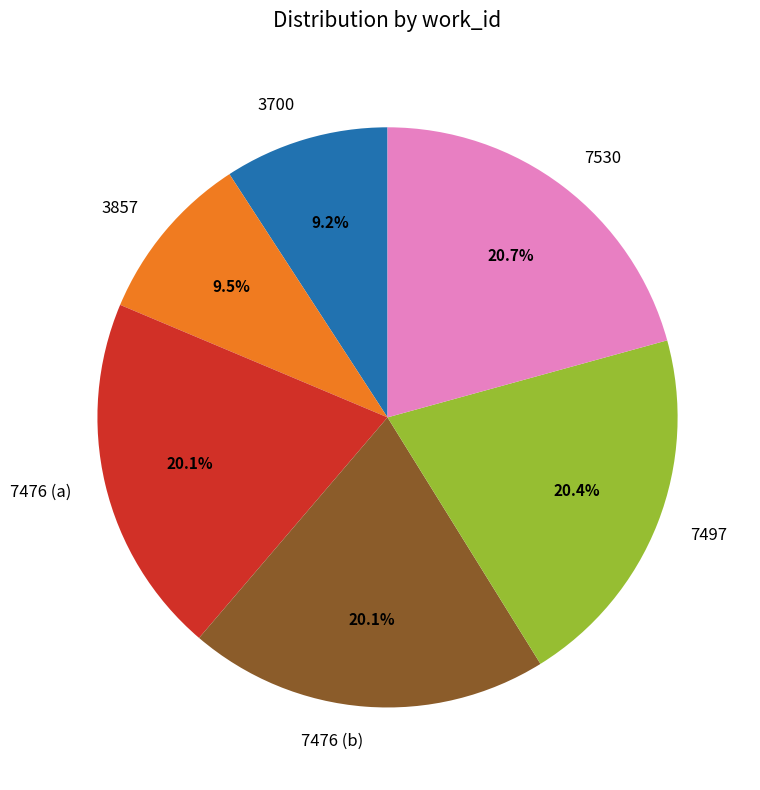

To the nearest percent, what is the average slice percentage?

17%